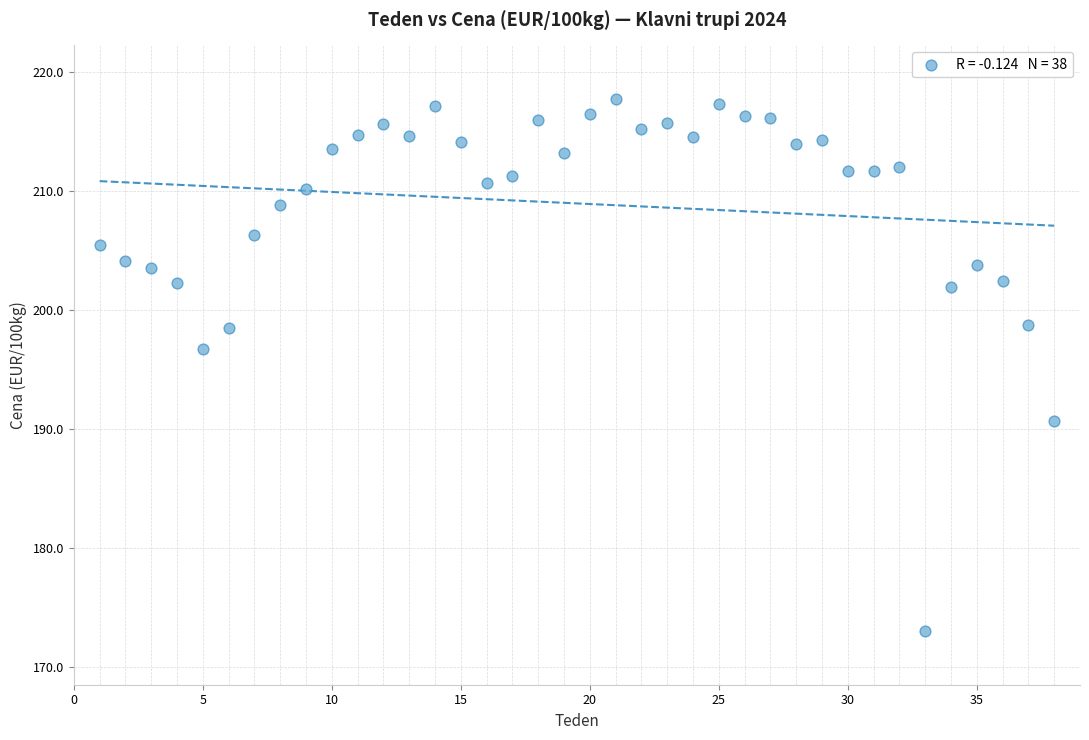

What Y value in the scatter plot is closest to 195?

196.7